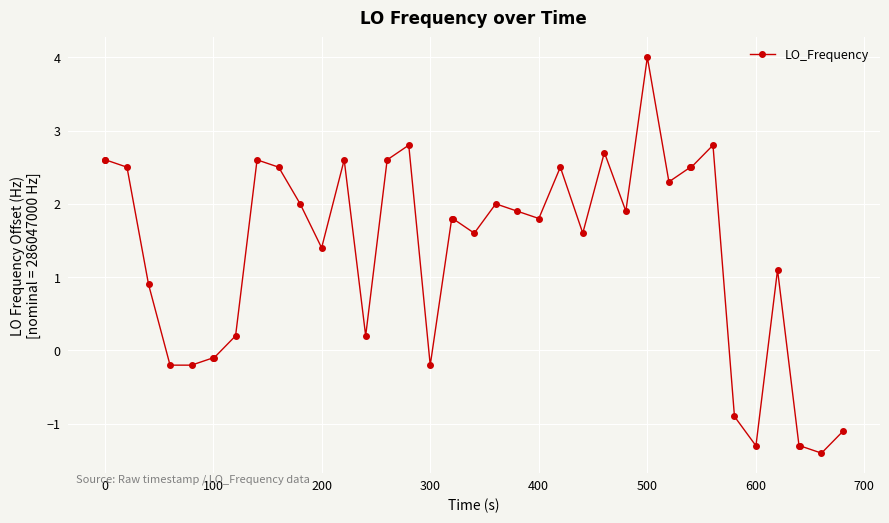

What is the greatest value displayed?

4.0